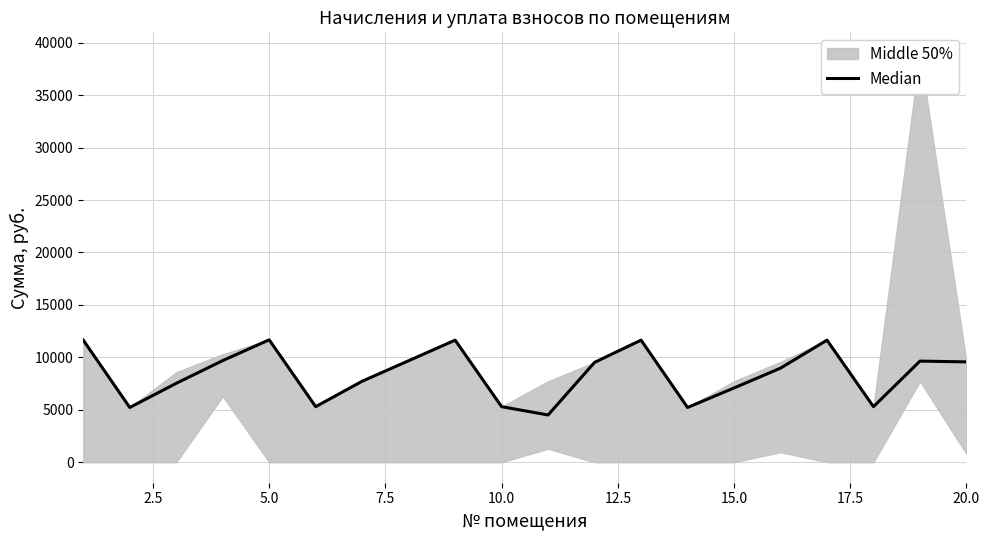

How many lines are shown in the chart?

1